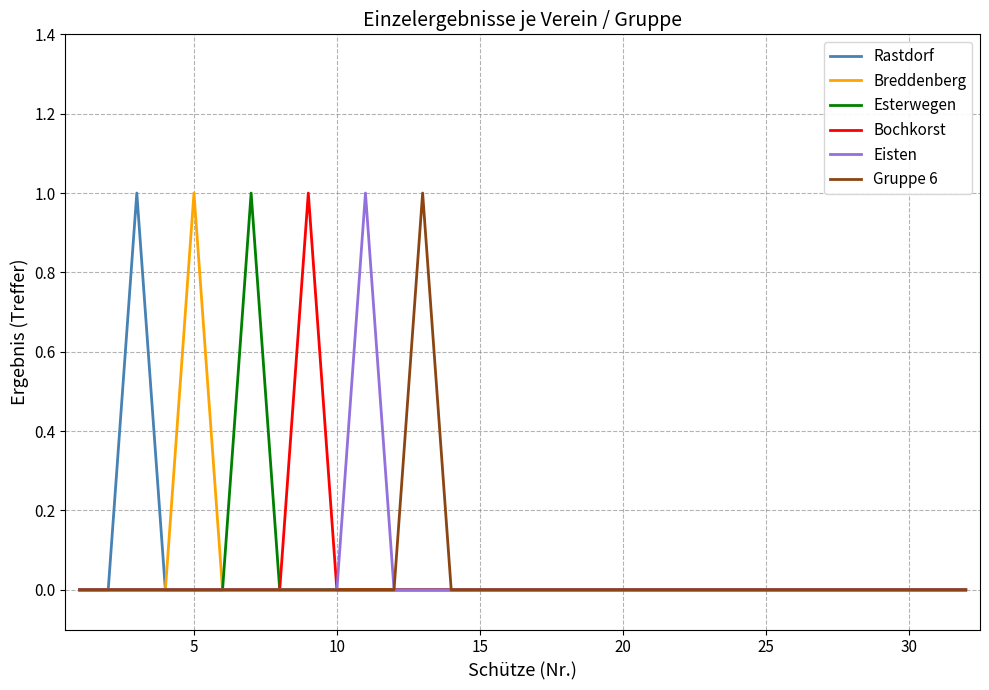

True or false: Eisten and Gruppe 6 cross at least once.

False